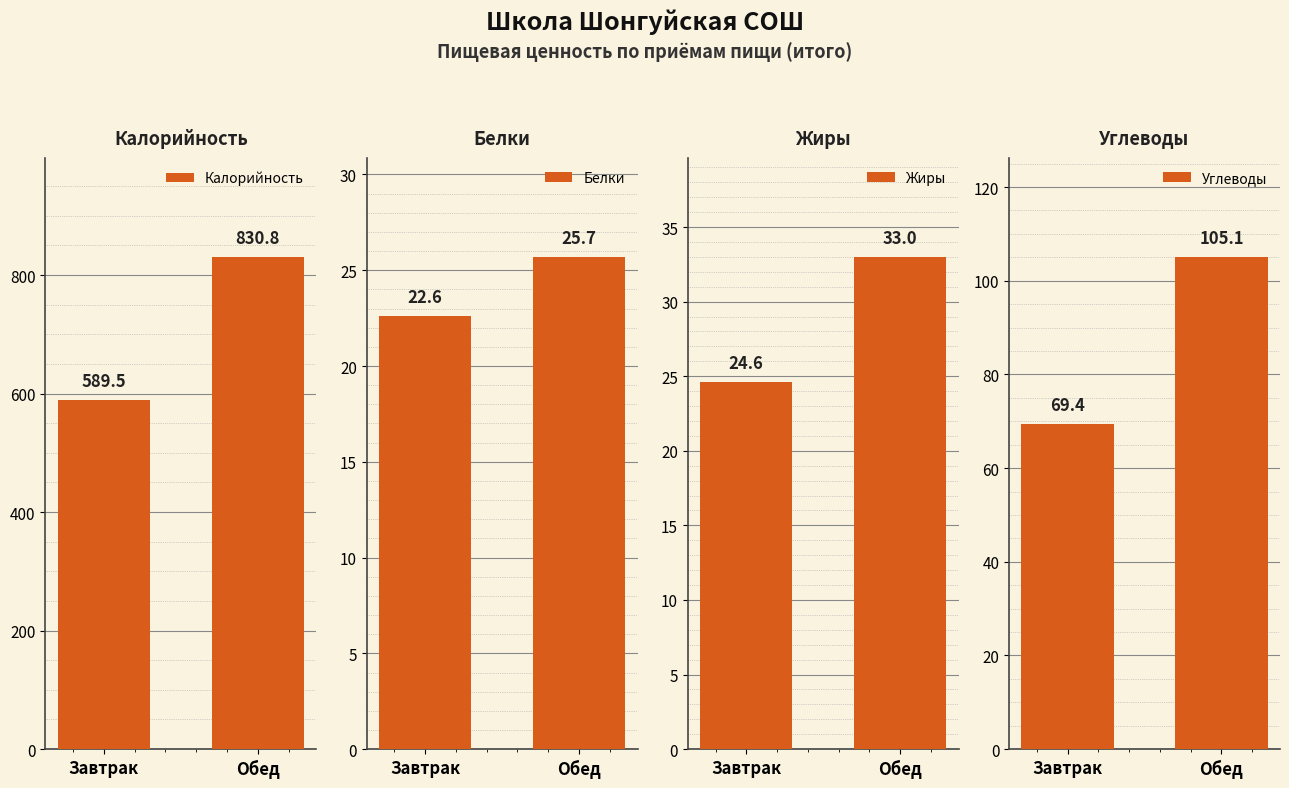

Which series has the largest total across all categories?

Калорийность